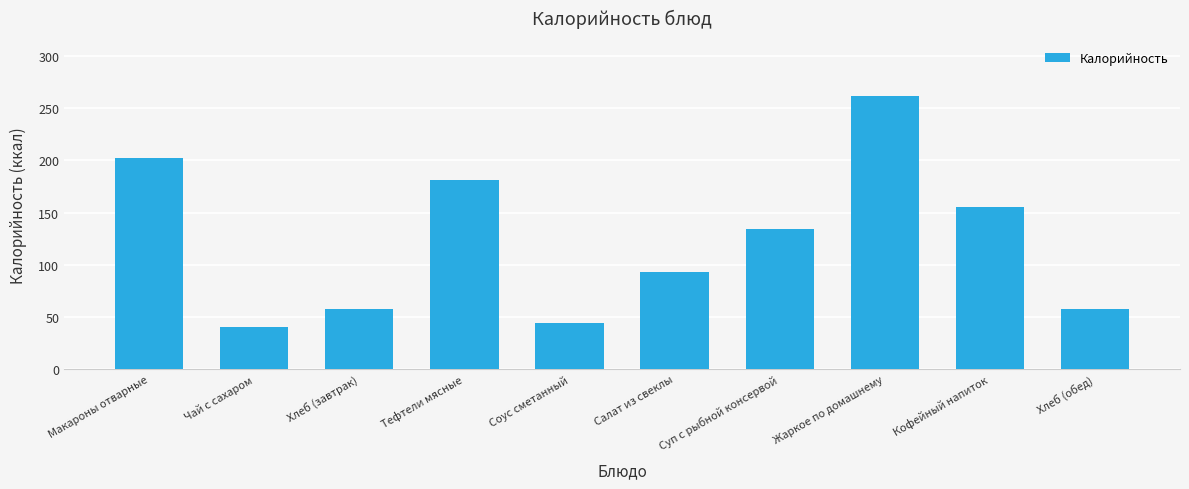

At which label does the data first exceed 134?

Макароны отварные